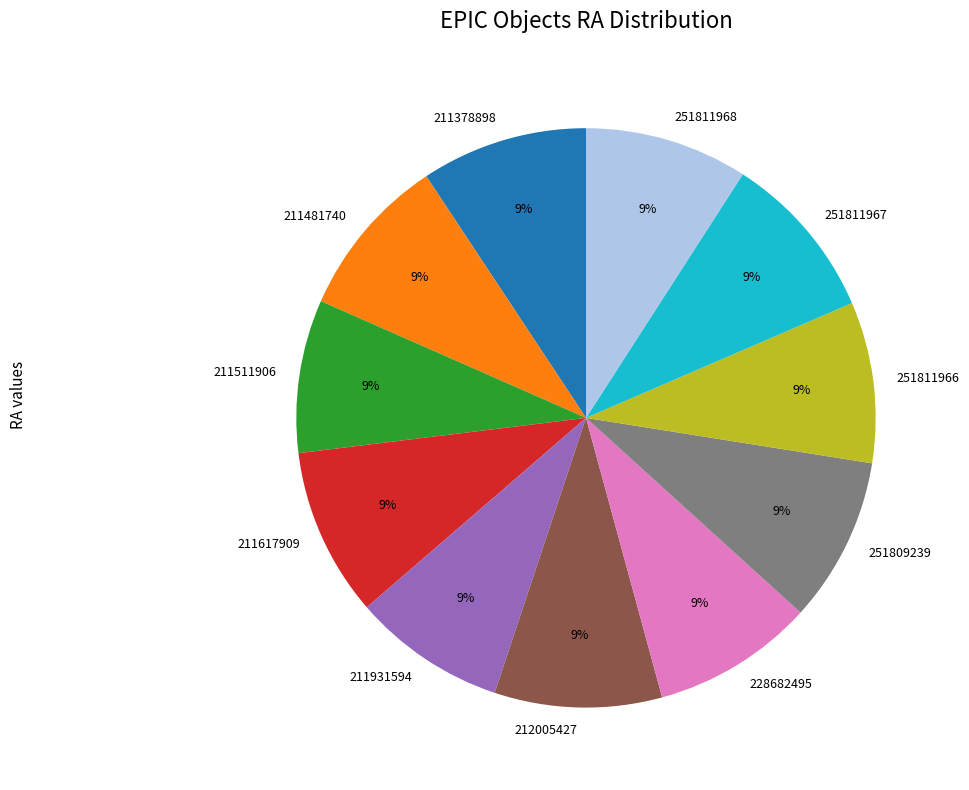

True or false: 251811966 accounts for 9% of the total.

True